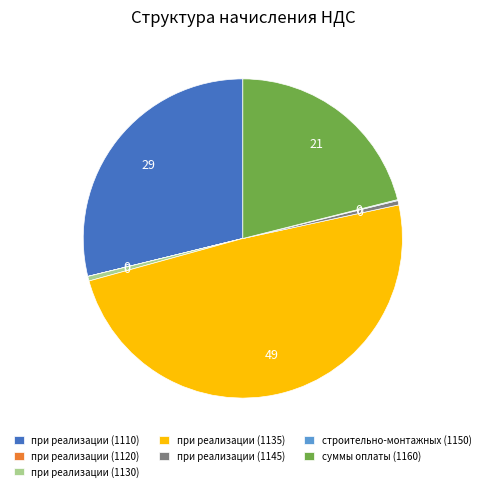

Approximately how many times larger is the value at при реализации (1135) compared to при реализации (1110)?

1.7